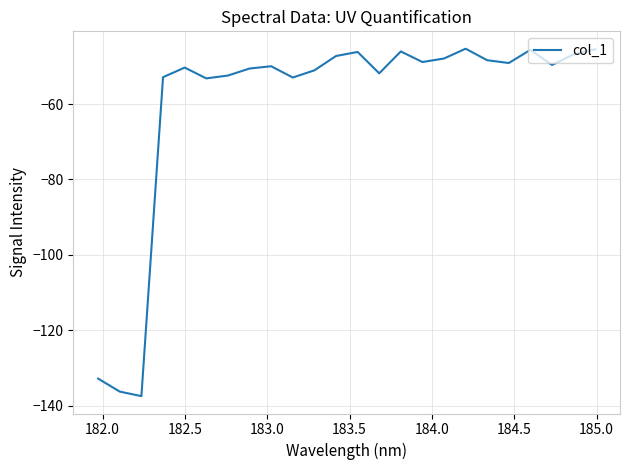

What is the difference between the maximum and minimum values?

92.2